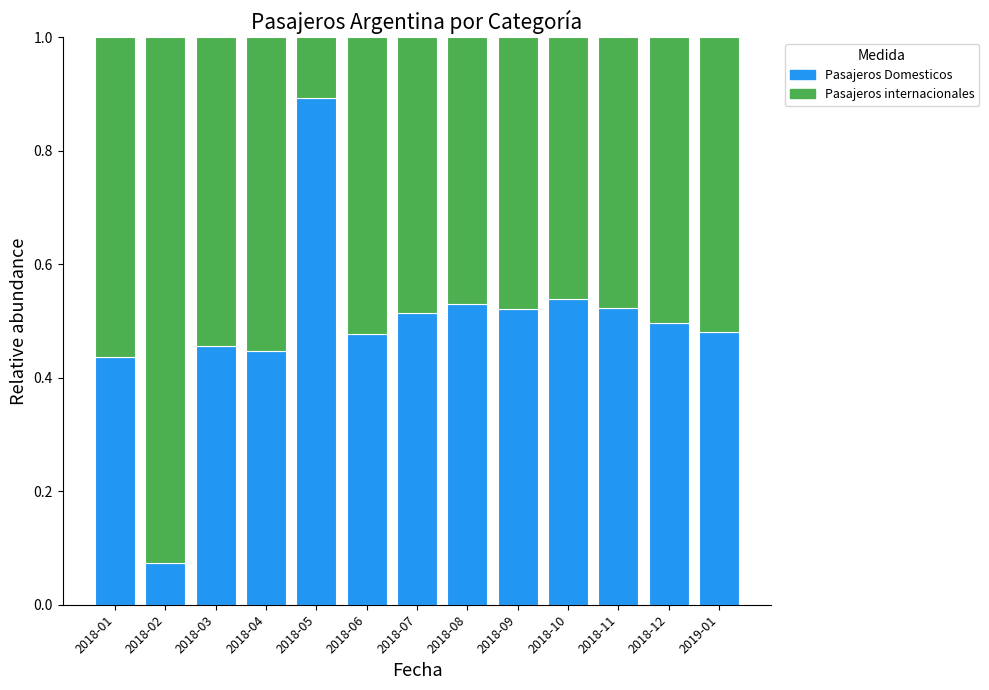

Which category has the highest value in the Pasajeros Domesticos series?

2018-05